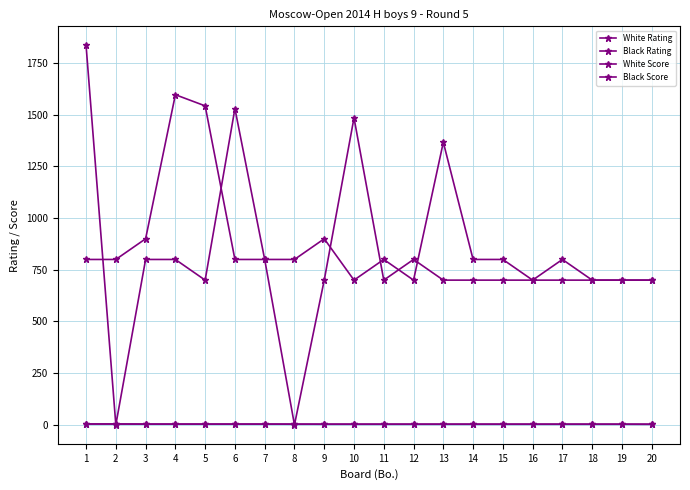

Rank the series at 12 from highest to lowest value.

White Rating, Black Rating, White Score, Black Score